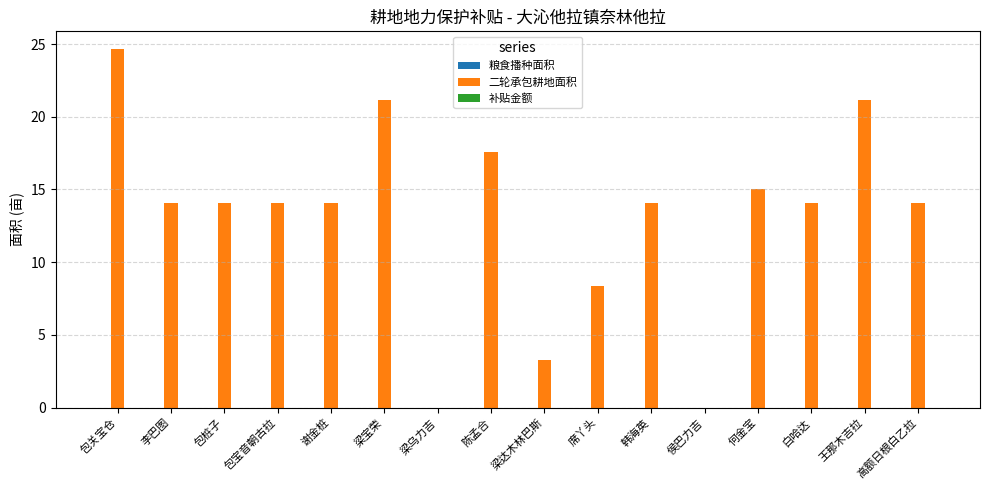

The chart shows a value of 21.1 at 王那木吉拉. True or false?

True